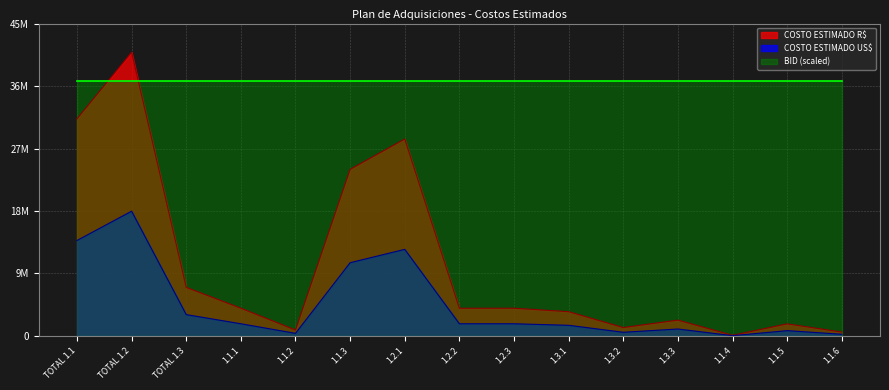

How many lines are shown in the chart?

2